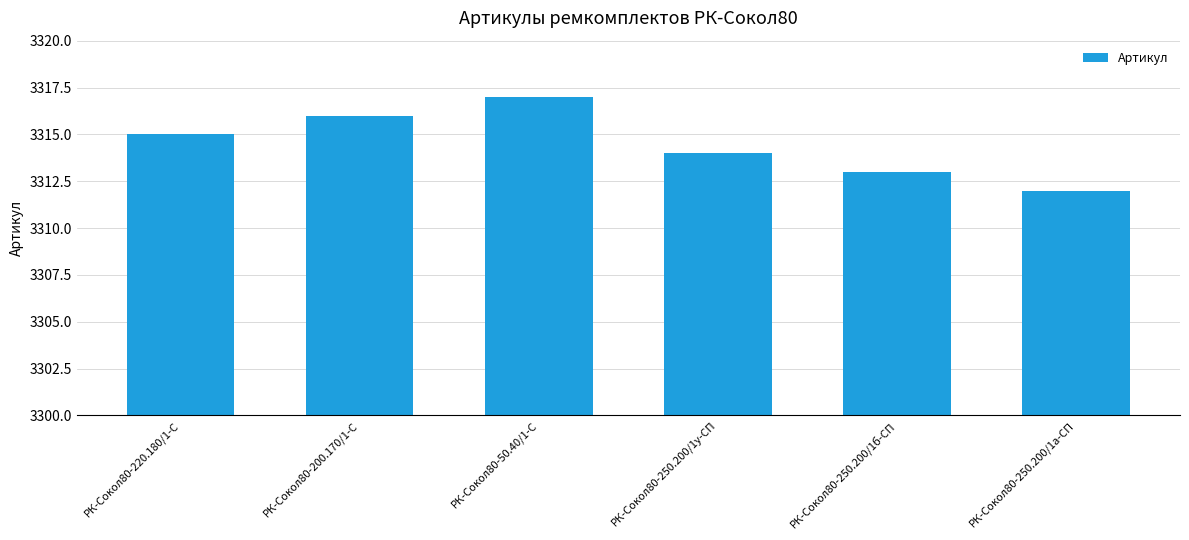

Rank the categories by value from lowest to highest.

РК-Сокол80-250.200/1а-СП, РК-Сокол80-250.200/1б-СП, РК-Сокол80-250.200/1у-СП, РК-Сокол80-220.180/1-С, РК-Сокол80-200.170/1-С, РК-Сокол80-50.40/1-С